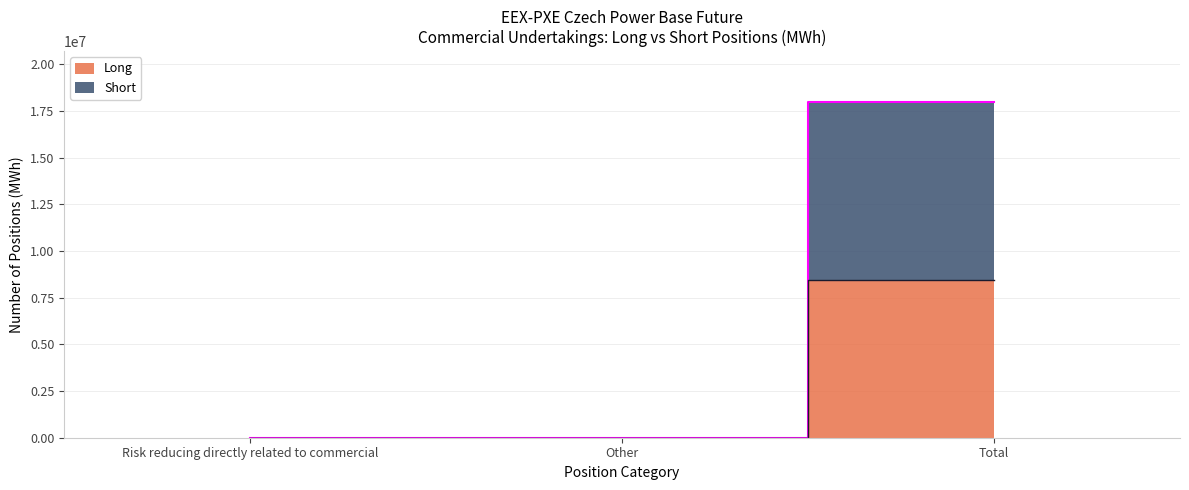

How many data points in Long are above 0?

1